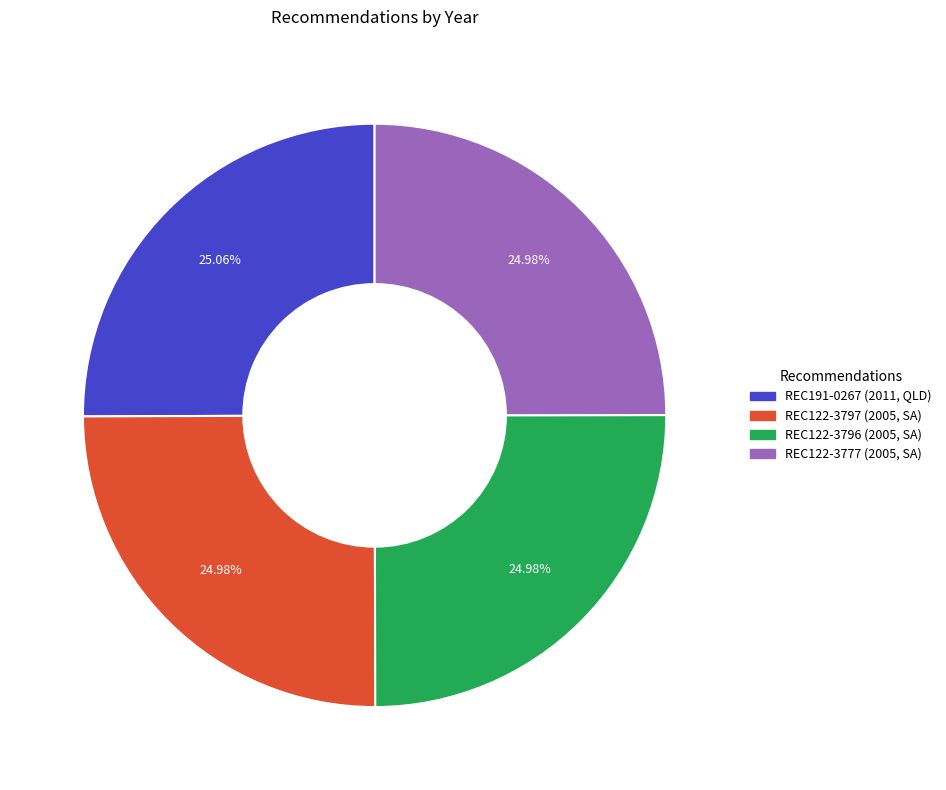

Does REC191-0267 represent more than half of the total?

No